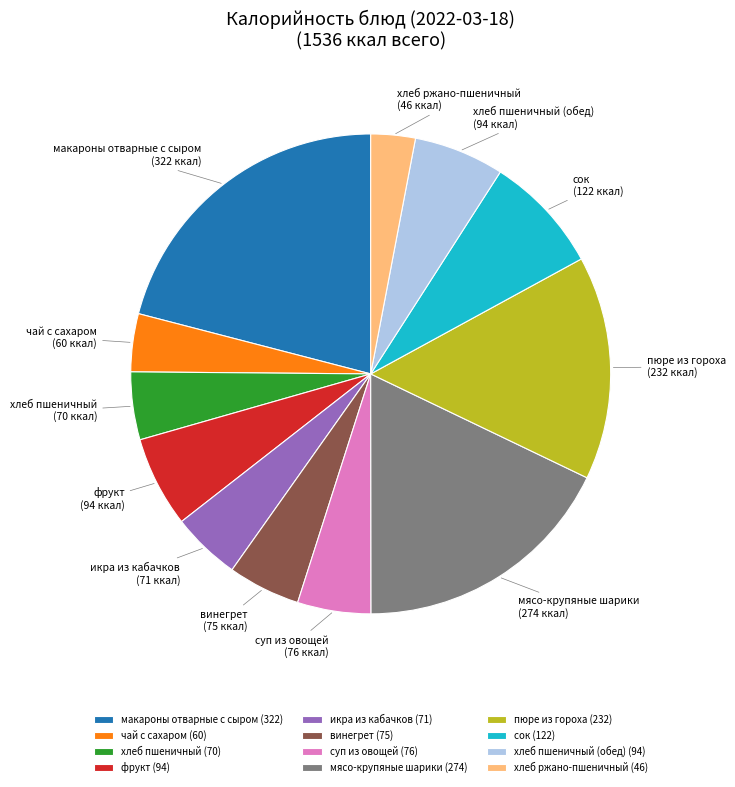

Between хлеб ржано-пшеничный (46) and хлеб пшеничный (обед) (94), which is larger?

хлеб пшеничный (обед) (94)